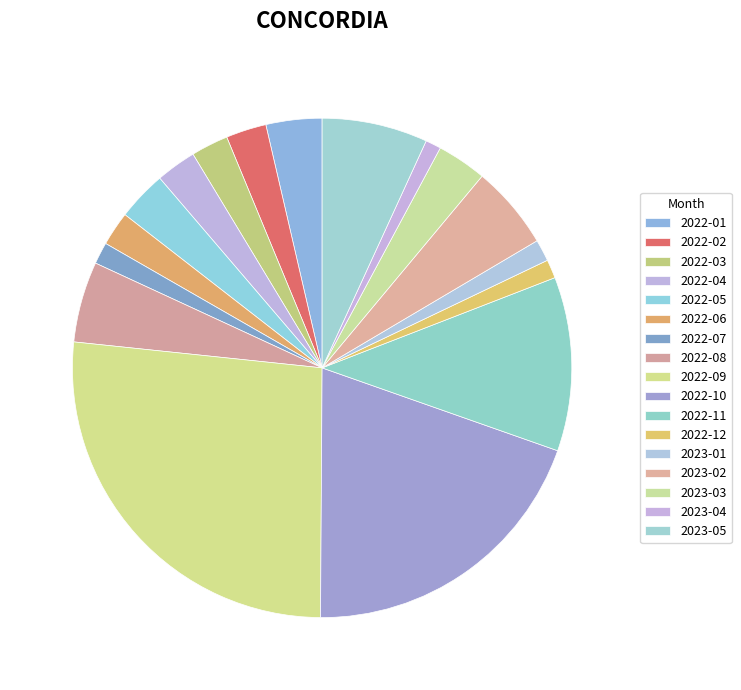

Is there a majority slice in this chart?

No